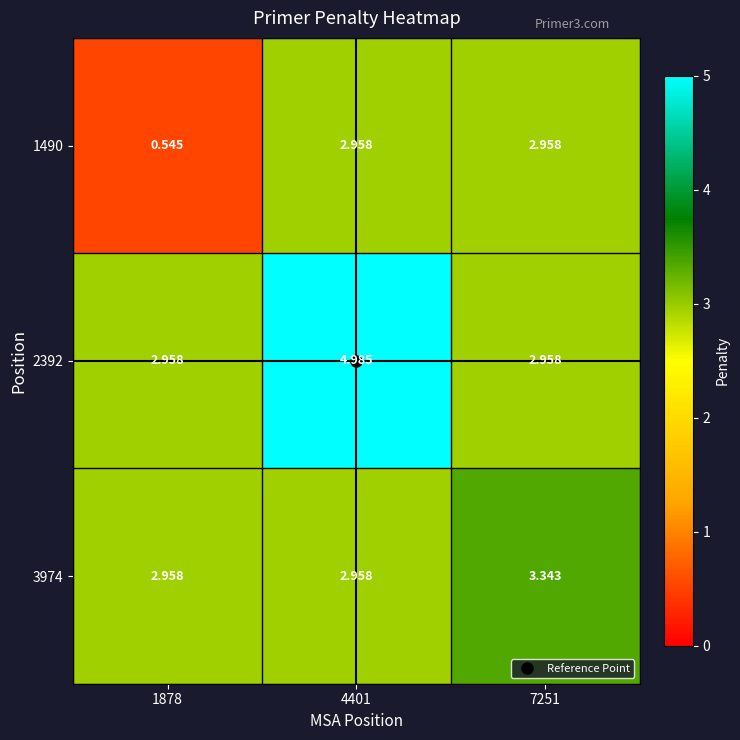

Is the value of 1490 at 7251 greater than the value of 2392 at 4401?

No